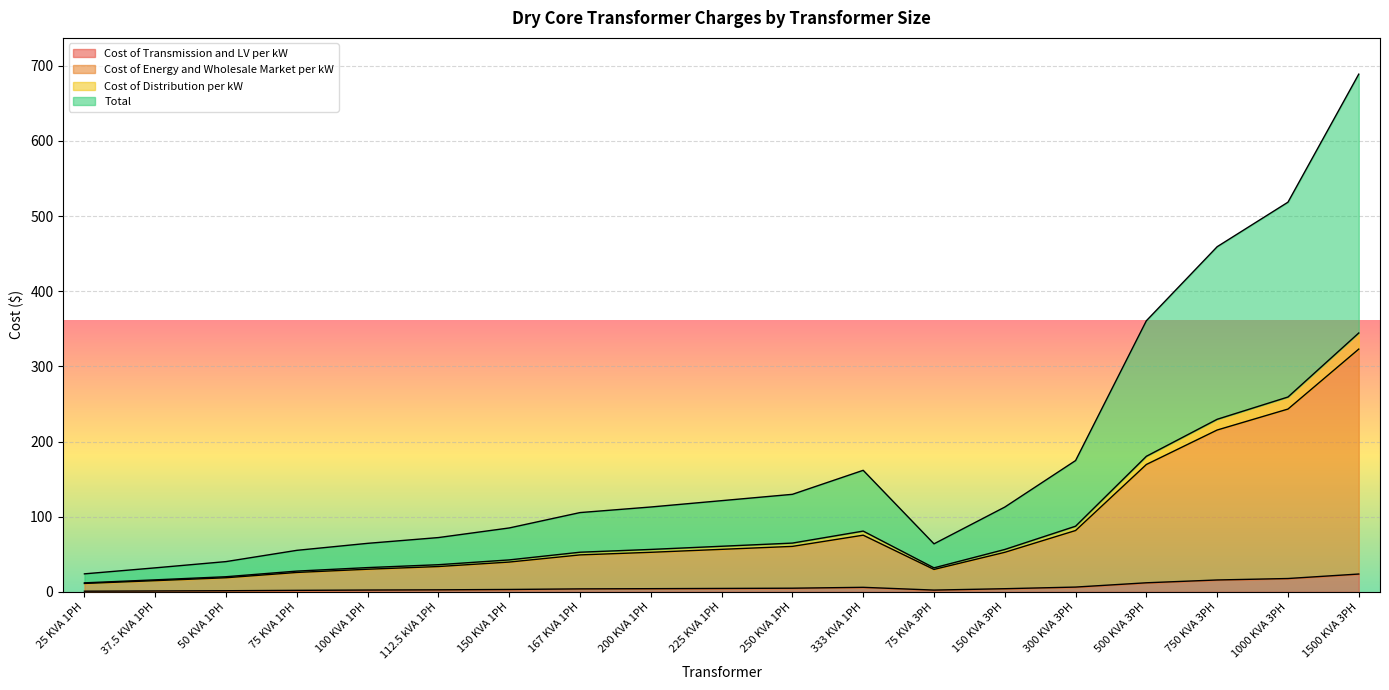

What is the highest value of the Cost of Transmission and LV per kW series?

23.7